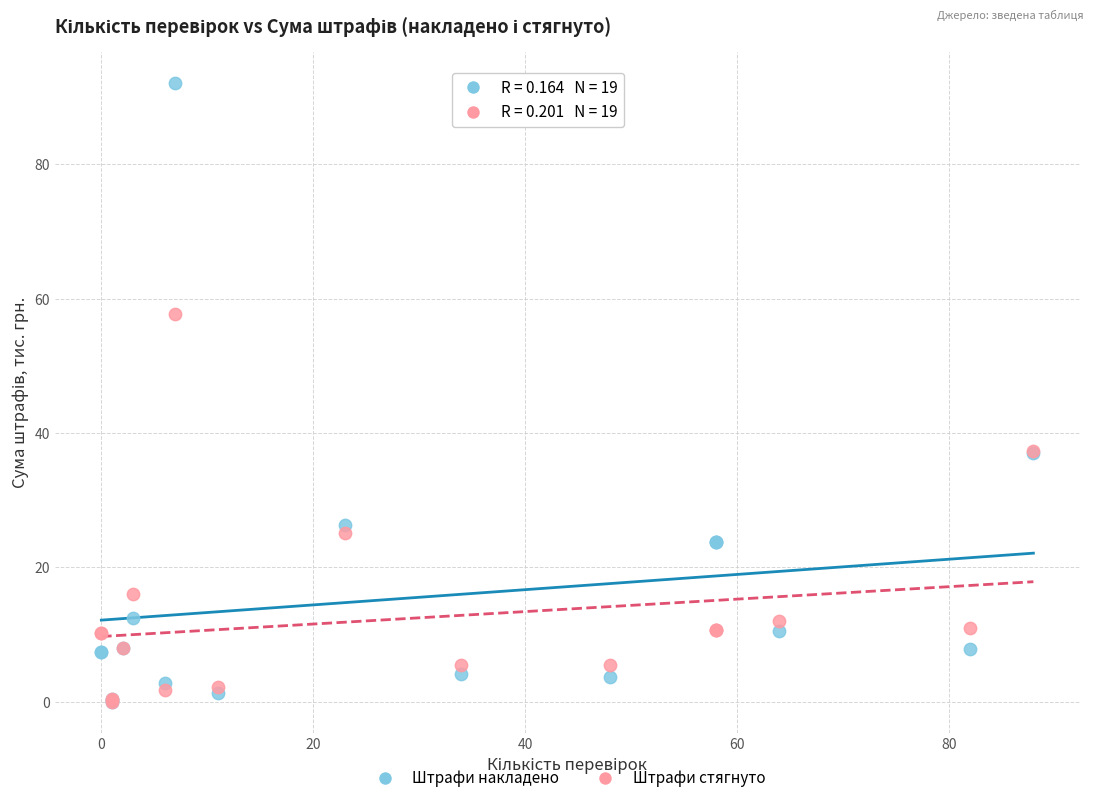

In the Штрафи стягнуто series, what Y value is closest to 28?

25.2